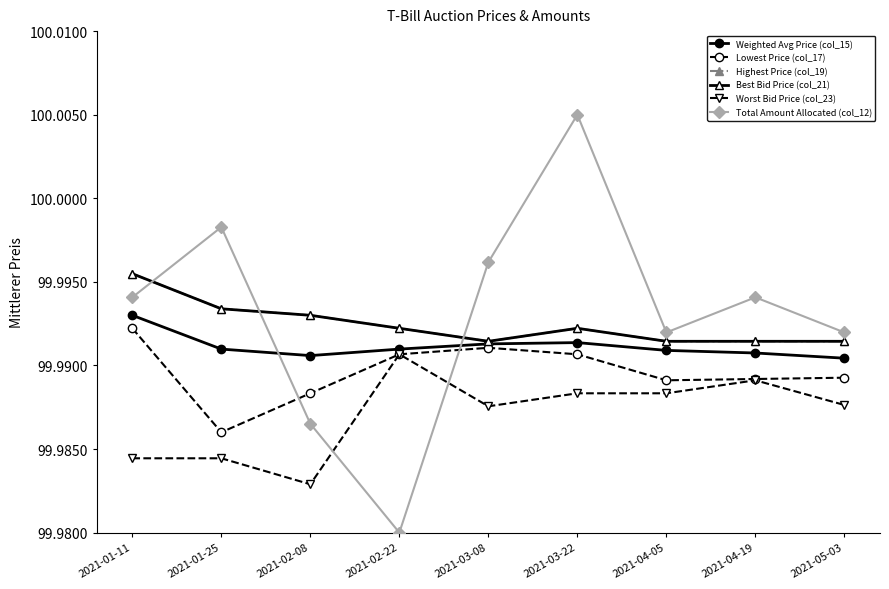

True or false: Lowest Price (col_17) and Best Bid Price (col_21) cross at least once.

False